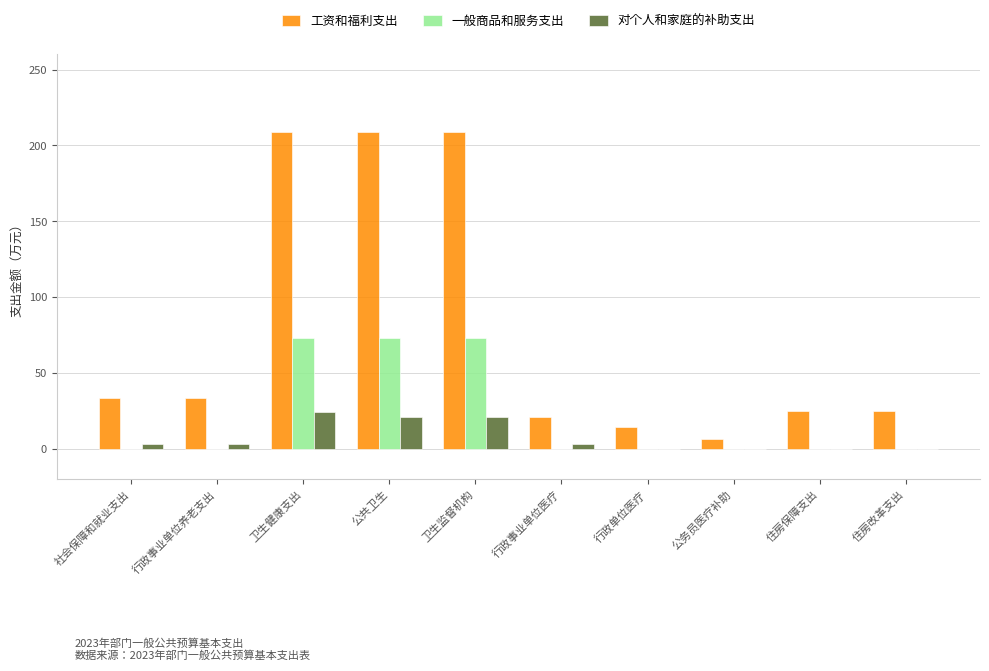

What value does the 对个人和家庭的补助支出 series have at 行政事业单位医疗?

3.2